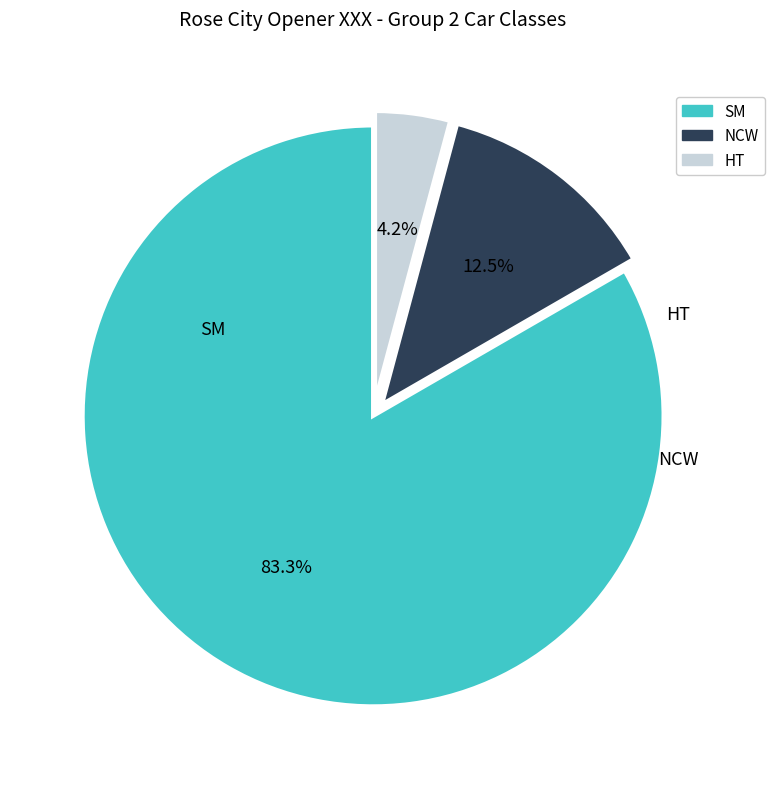

What is the largest slice in the pie chart?

SM